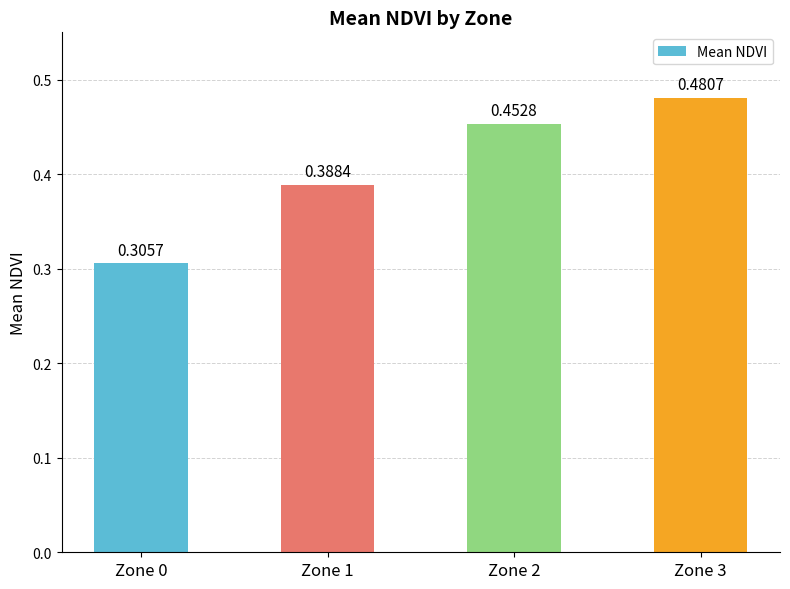

Where is the data nearest to the value 0?

Zone 0